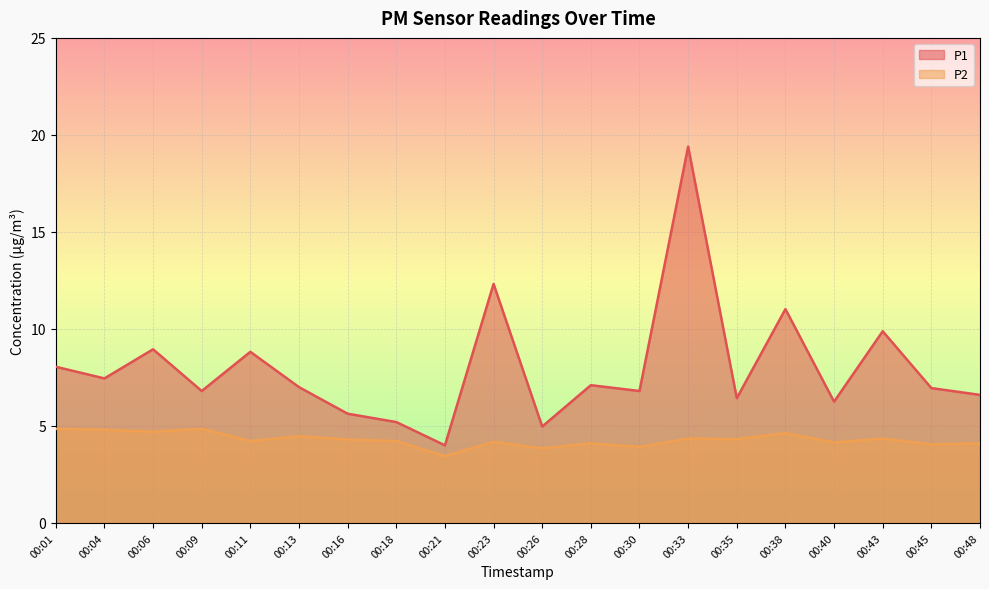

Reading left to right, what are all the values shown in this chart?

P1: 8.1	7.5	8.9	6.8	8.8	7.0	5.6	5.2	4.0	12.3	5.0	7.1	6.8	19.4	6.4	11.0	6.2	9.9	7.0	6.6
P2: 4.8	4.8	4.7	4.8	4.2	4.5	4.3	4.2	3.5	4.2	3.9	4.1	3.9	4.3	4.3	4.6	4.2	4.3	4.0	4.1